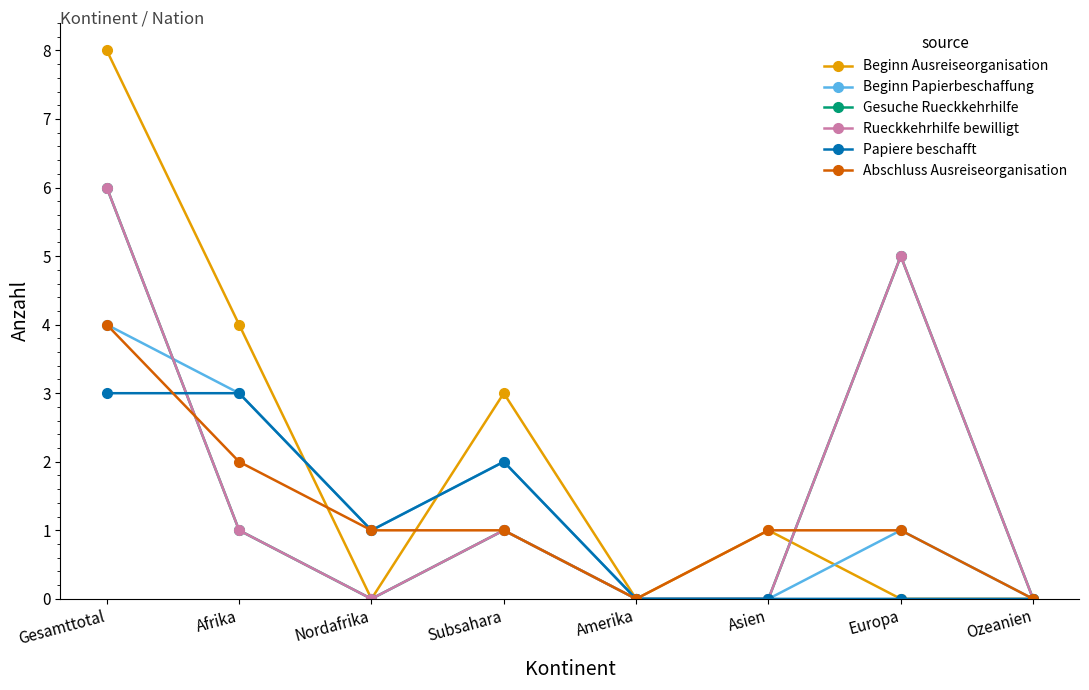

What are all the series names shown in the legend?

Beginn Ausreiseorganisation, Beginn Papierbeschaffung, Gesuche Rueckkehrhilfe, Rueckkehrhilfe bewilligt, Papiere beschafft, Abschluss Ausreiseorganisation